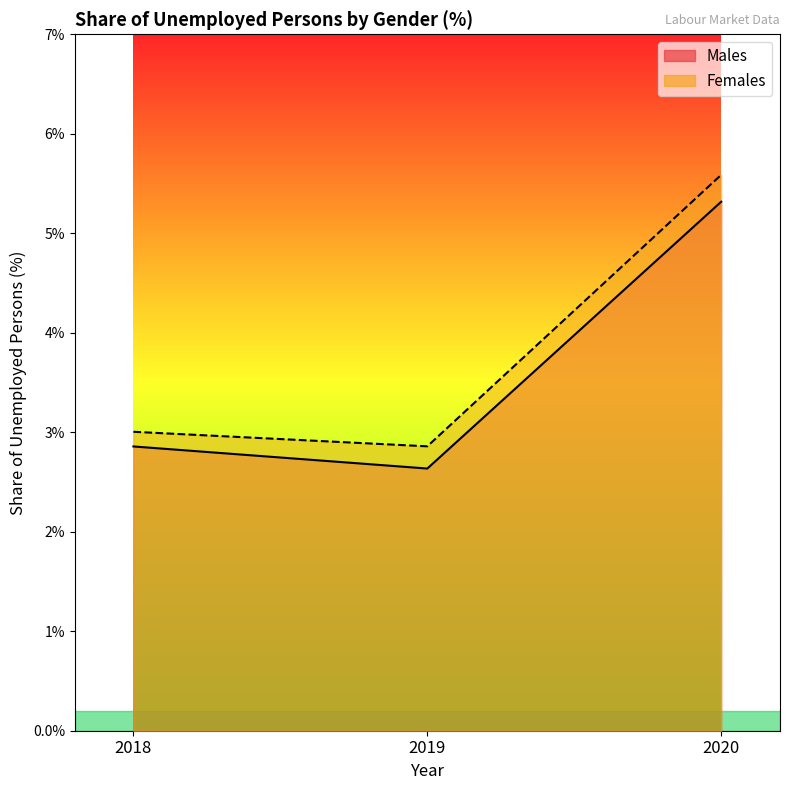

How many data points in Females are less than 3?

1